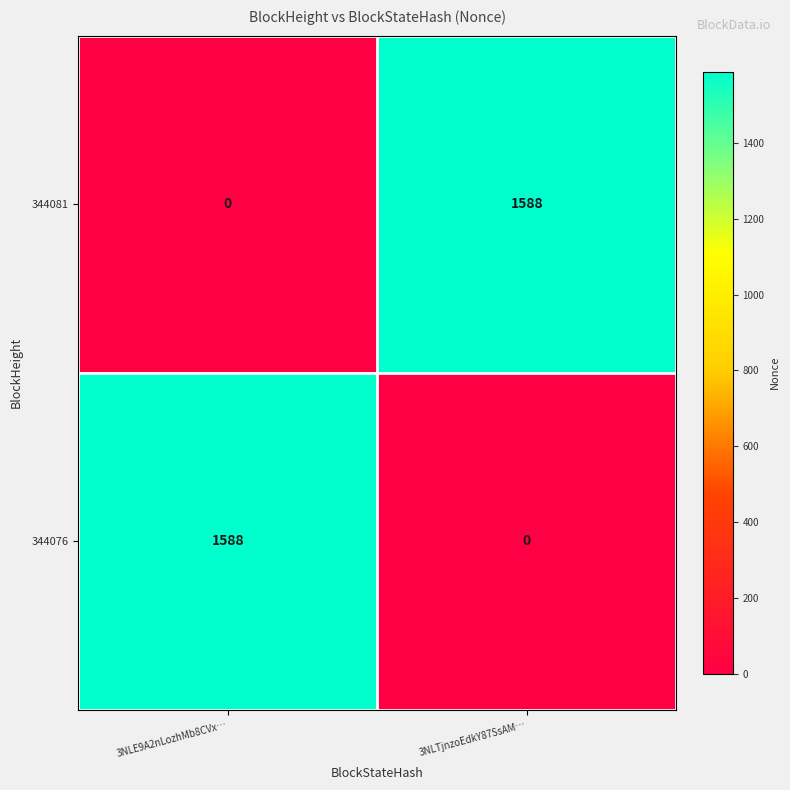

Reading right to left, what are all the values shown in this chart?

344081: 1588	0
344076: 0	1588